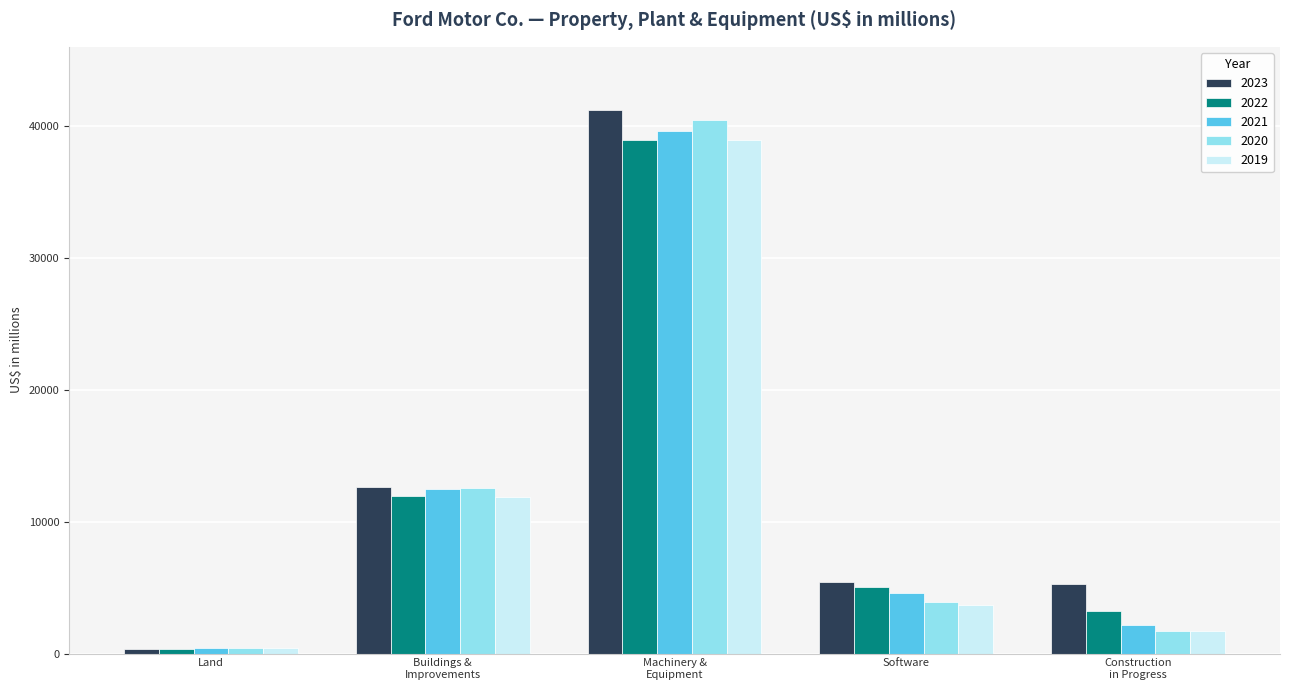

What is the total value across all series at Software?

22654